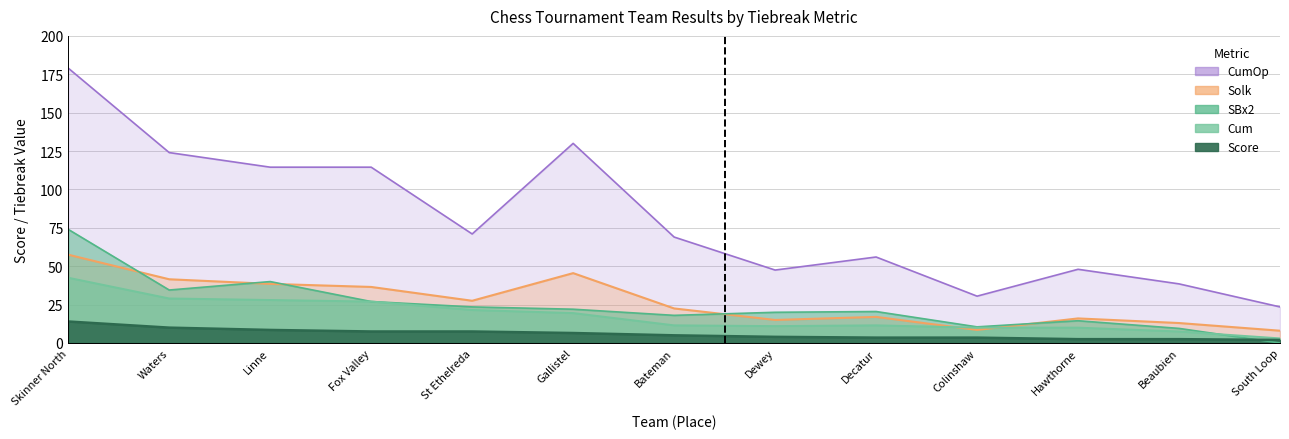

Where is CumOp nearest to the value 101?

Linne